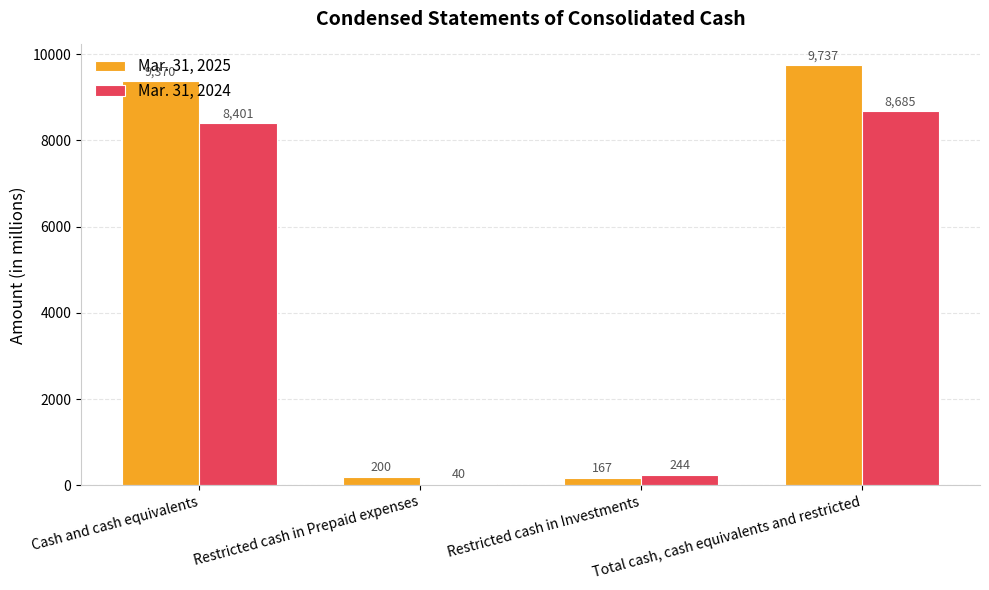

How many groups of bars are there?

4